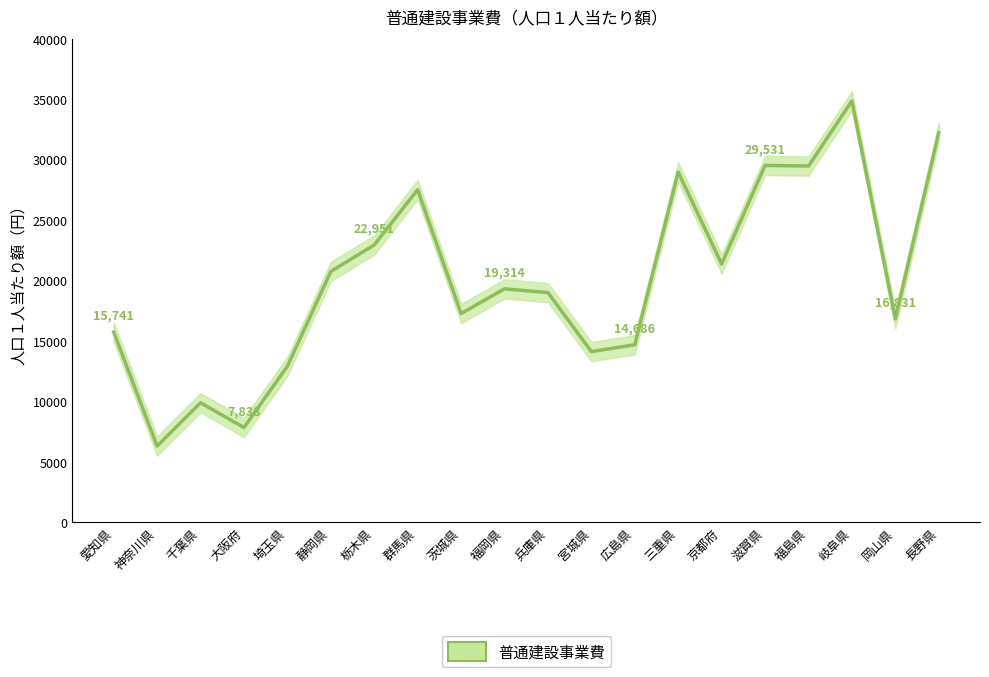

Reading left to right, list all the values displayed in this chart.

15741	6297	9883	7833	12902	20747	22951	27519	17270	19314	19003	14119	14686	28982	21371	29531	29480	34873	16831	32237